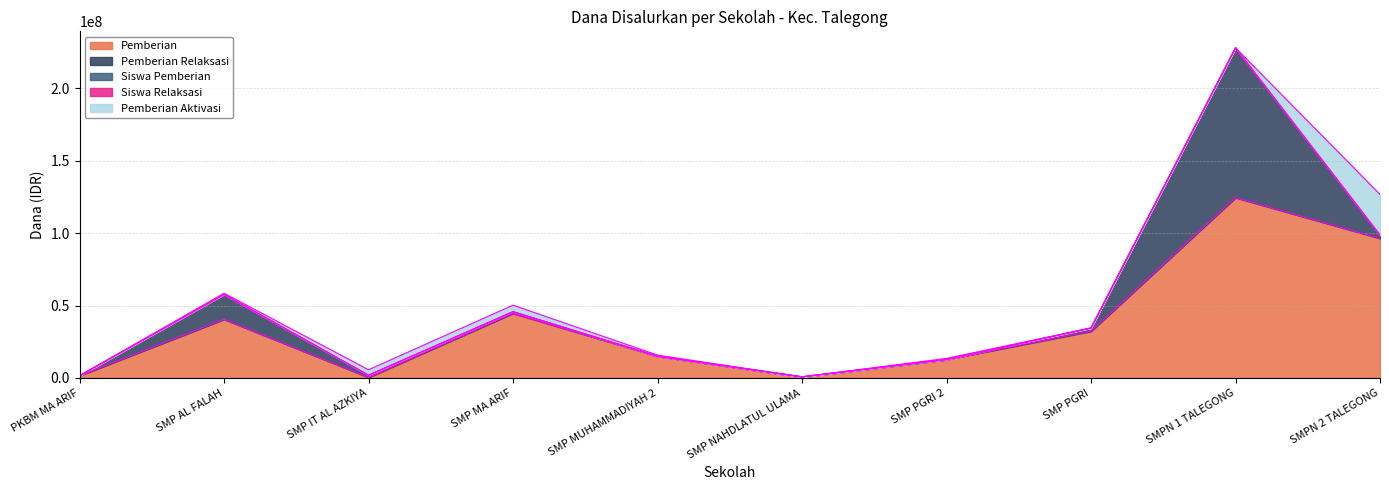

How many intersections are there between Siswa Pemberian and Pemberian Relaksasi?

3